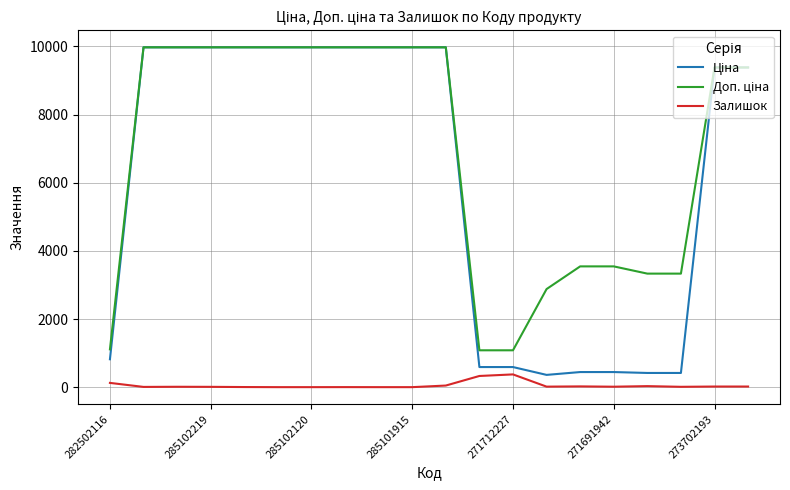

What is the greatest value displayed?

9975.0